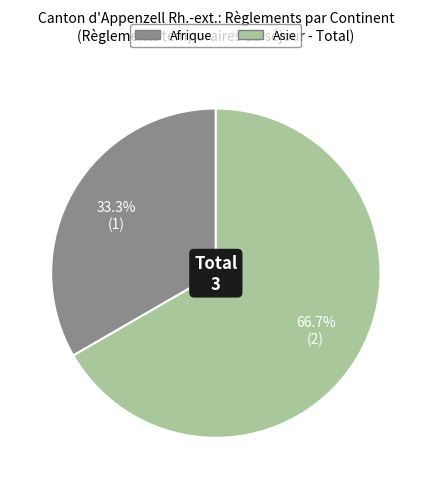

To the nearest percent, what is the difference between the Afrique and Asie slice percentages?

33%